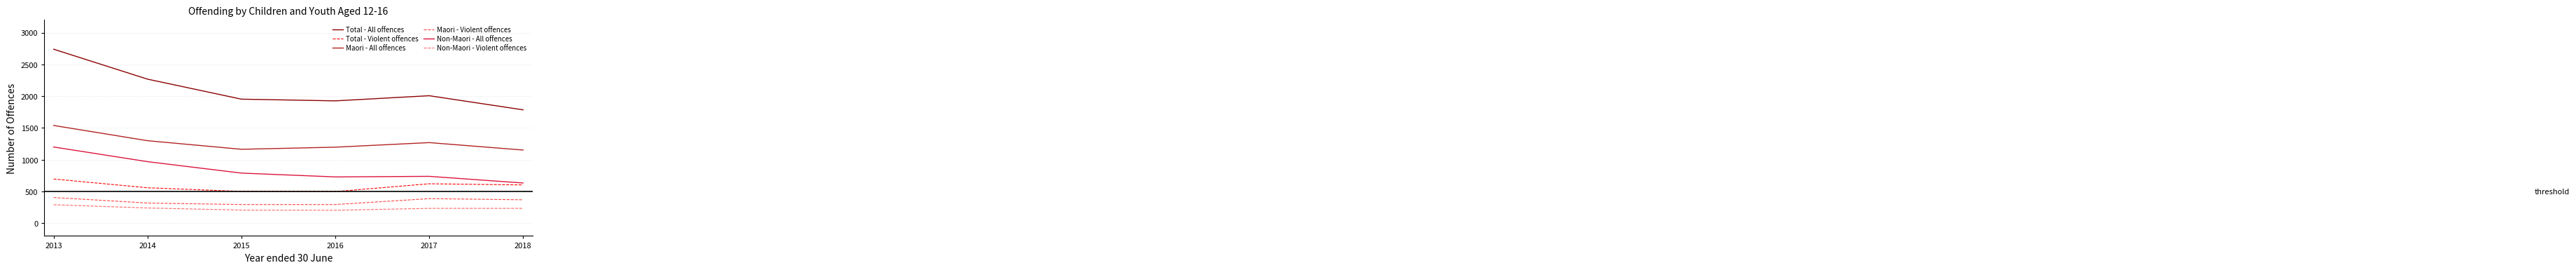

The Non-Maori - Violent offences series shows 234 at 2018. True or false?

True